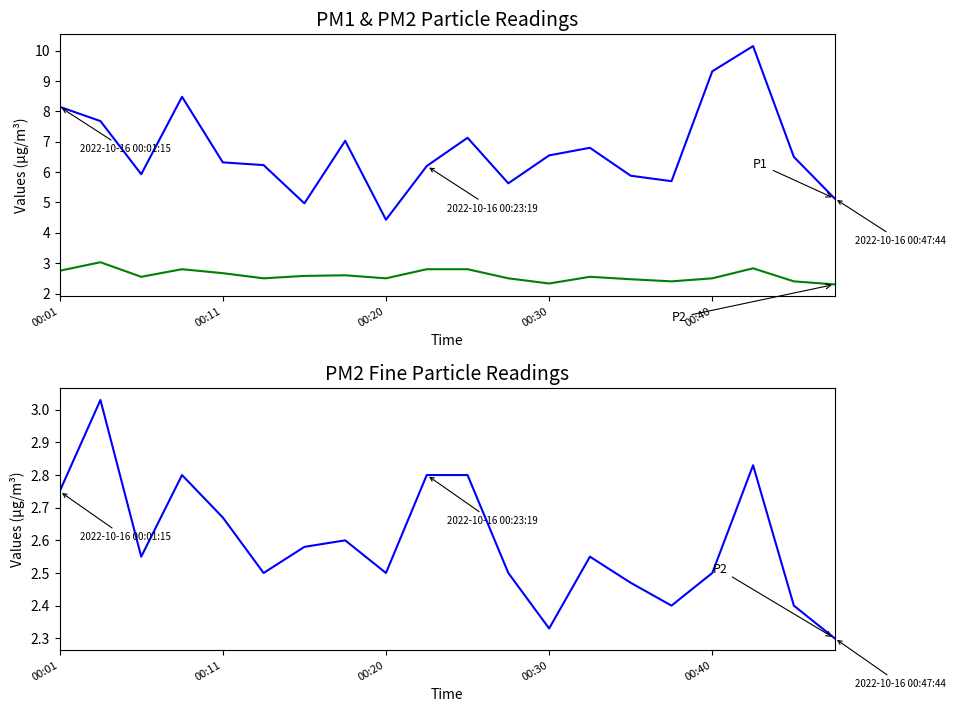

True or false: P2 and P1 cross at least once.

False